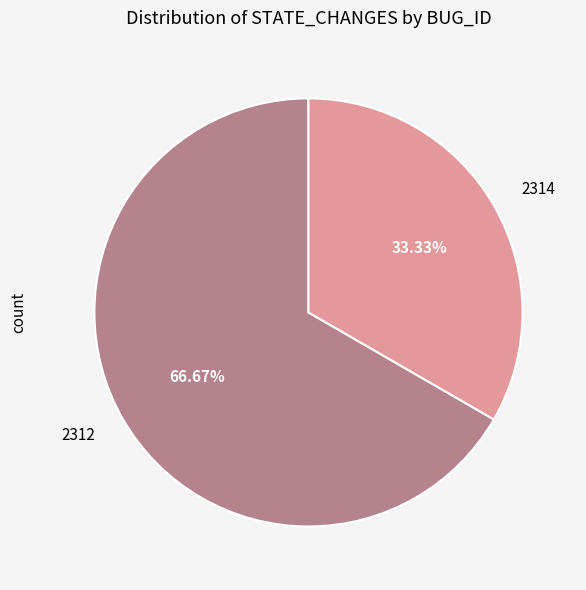

Count the number of slices in the pie.

2